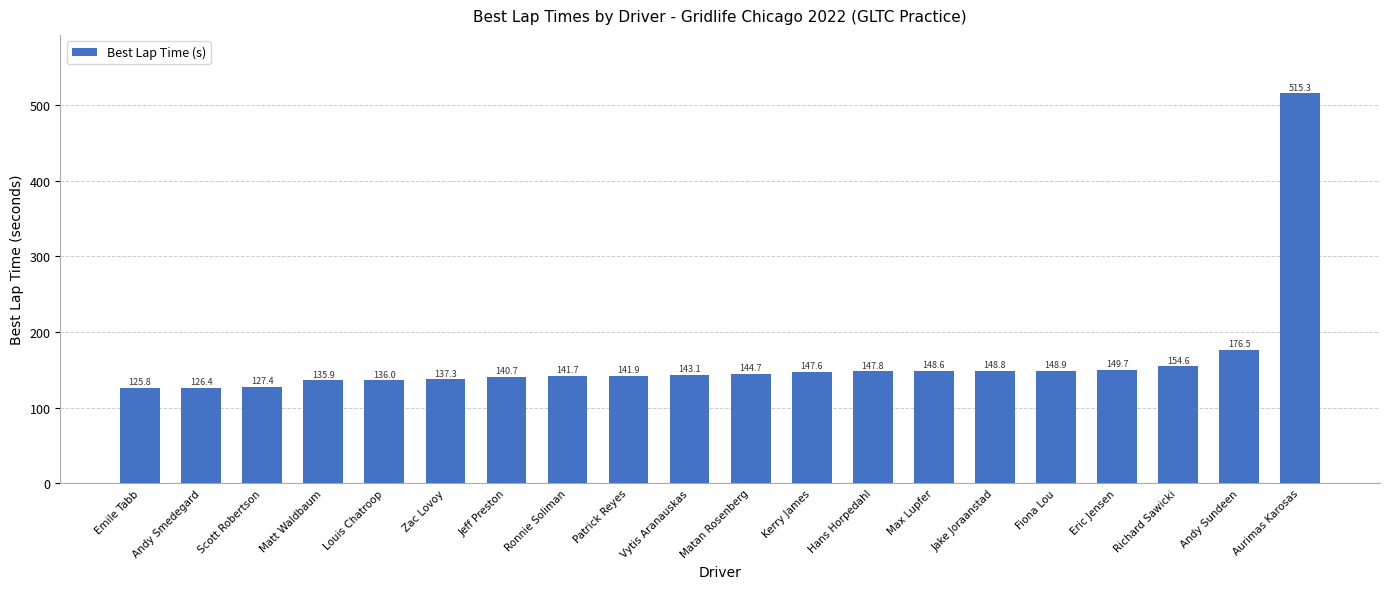

The value at Max Lupfer is 148.6. True or false?

True